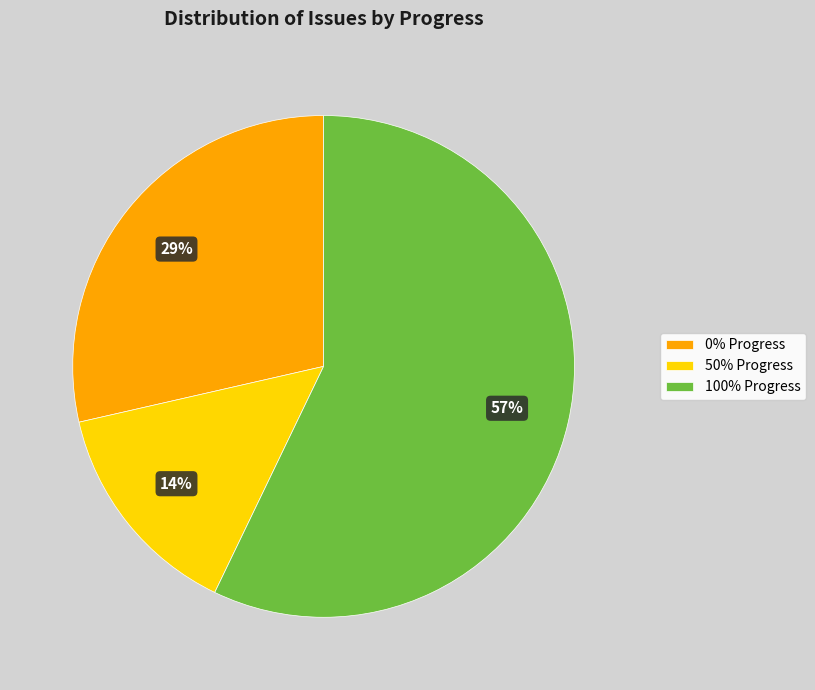

Count the number of slices in the pie.

3